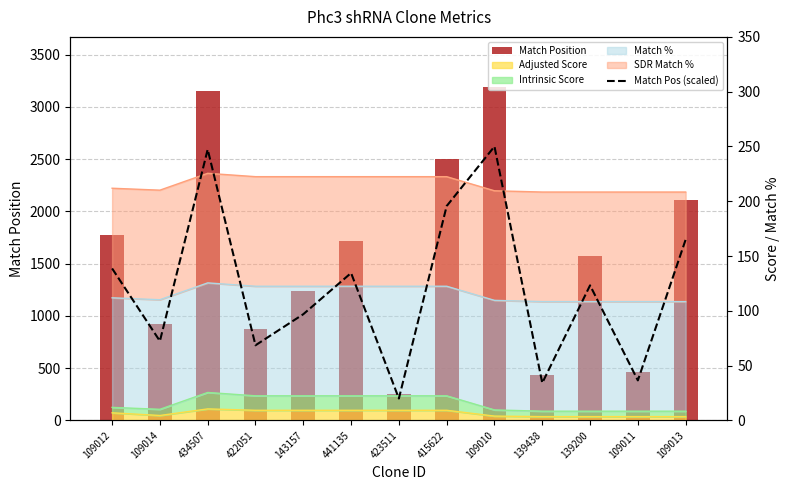

How many values in the Match Position series are below 1573?

6